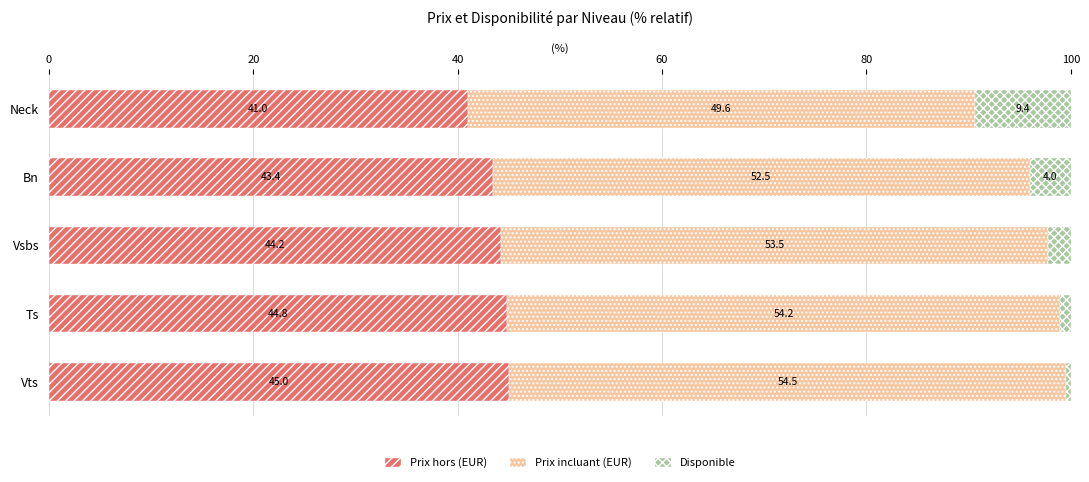

True or false: Prix hors (EUR) has a value of 45.0 at Vts.

True